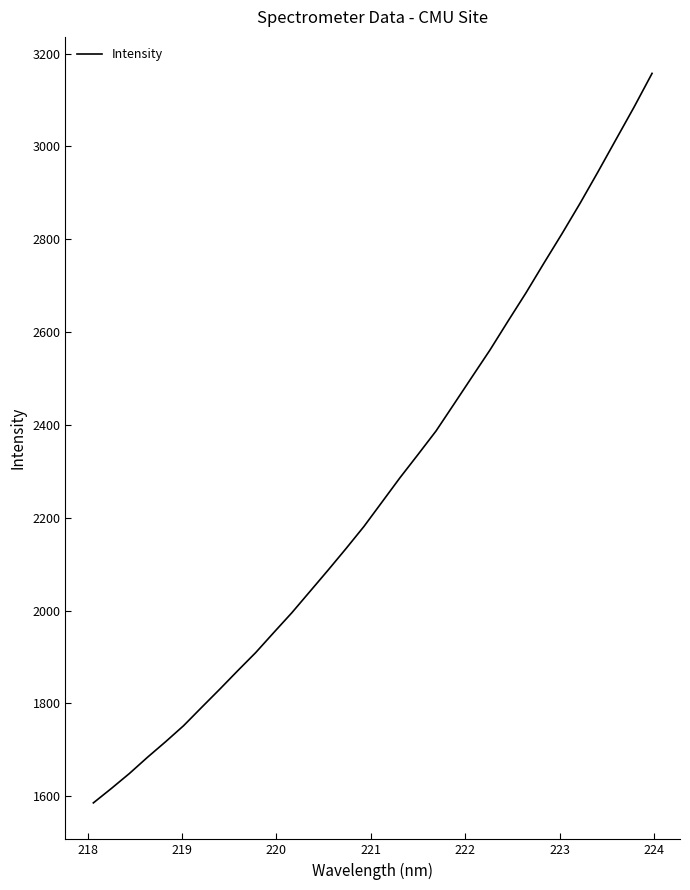

What is the minimum value shown in the chart?

1585.9